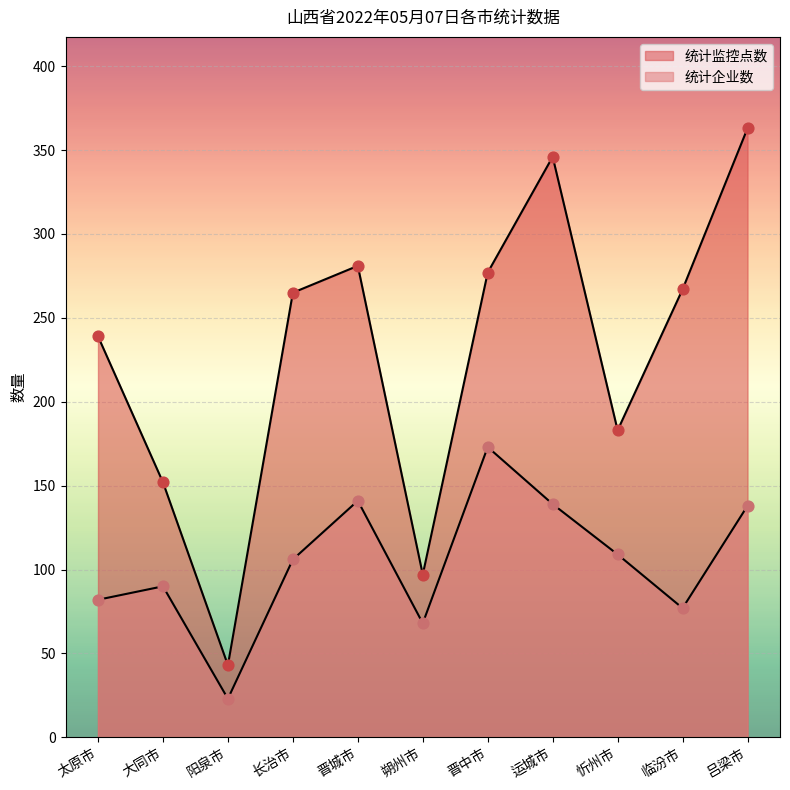

What are all the series names shown in the legend?

统计监控点数, 统计企业数